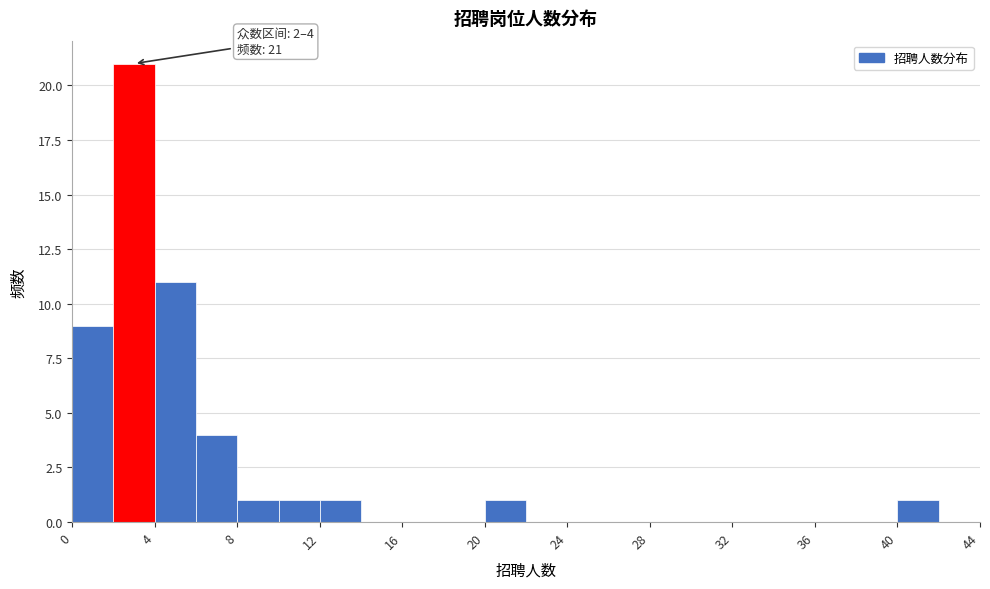

Over which range of the x-axis is the bar tallest?

2 to 4